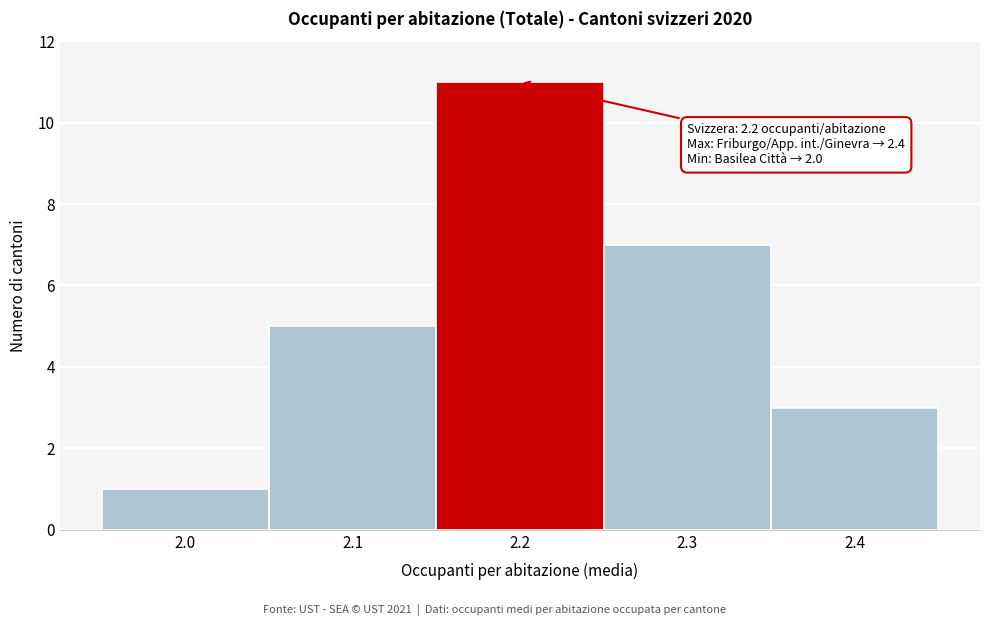

Which range on the x-axis has the tallest bar?

2.15 to 2.25